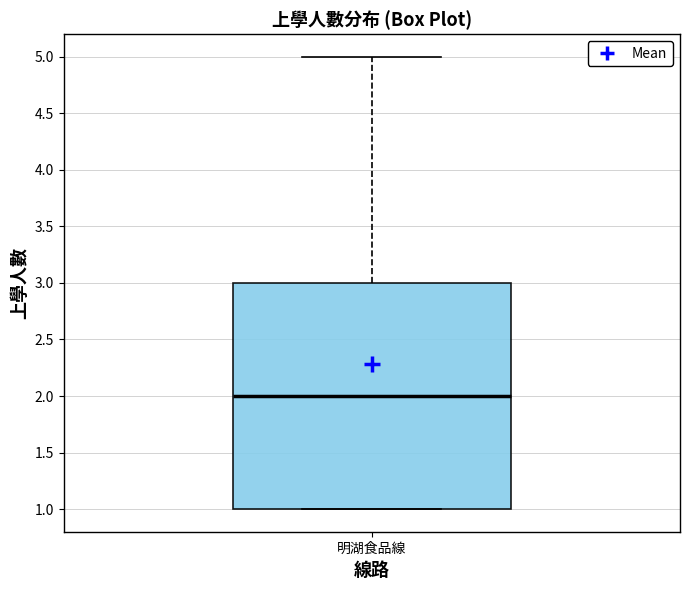

Read this box plot against the y-axis: the position of the median line, the range covered by the box, and the ends of both whiskers. The values are not printed on the chart, so give them approximately, as read against the axis.

median 2, box 1 to 3, whiskers 1 to 5